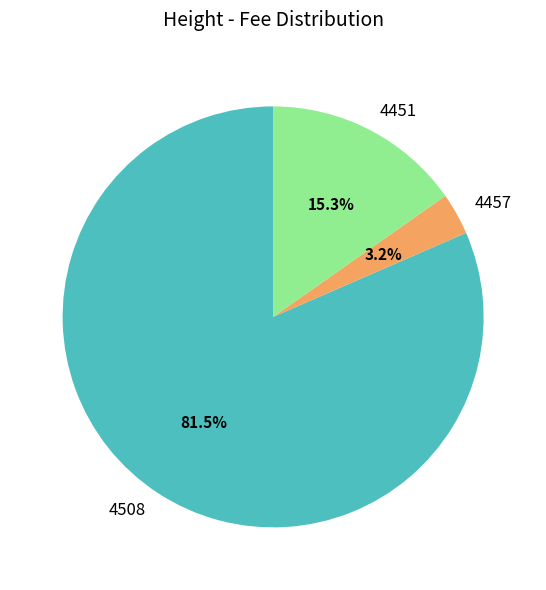

Which category has the smallest portion of the pie?

4457